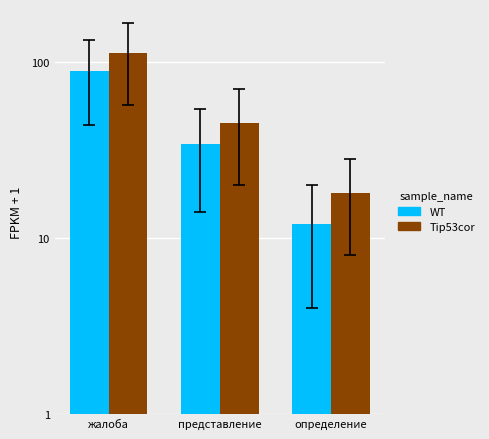

At which label does Tip53cor reach its peak?

жалоба